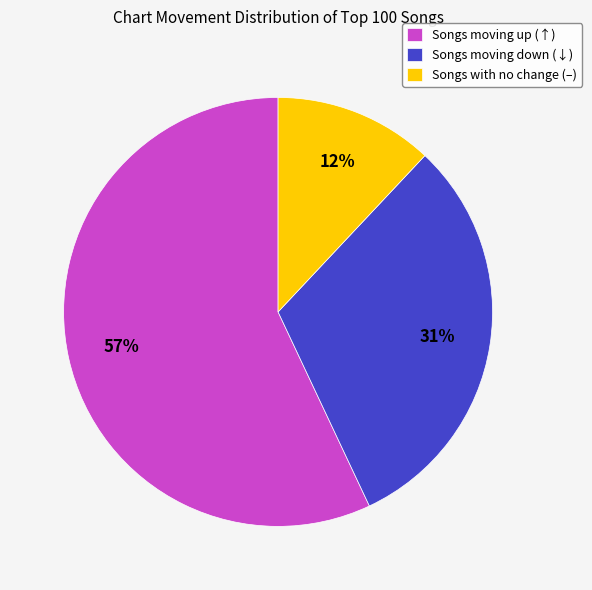

Is the sum of Songs with no change (–) and Songs moving up (↑) greater than half?

Yes